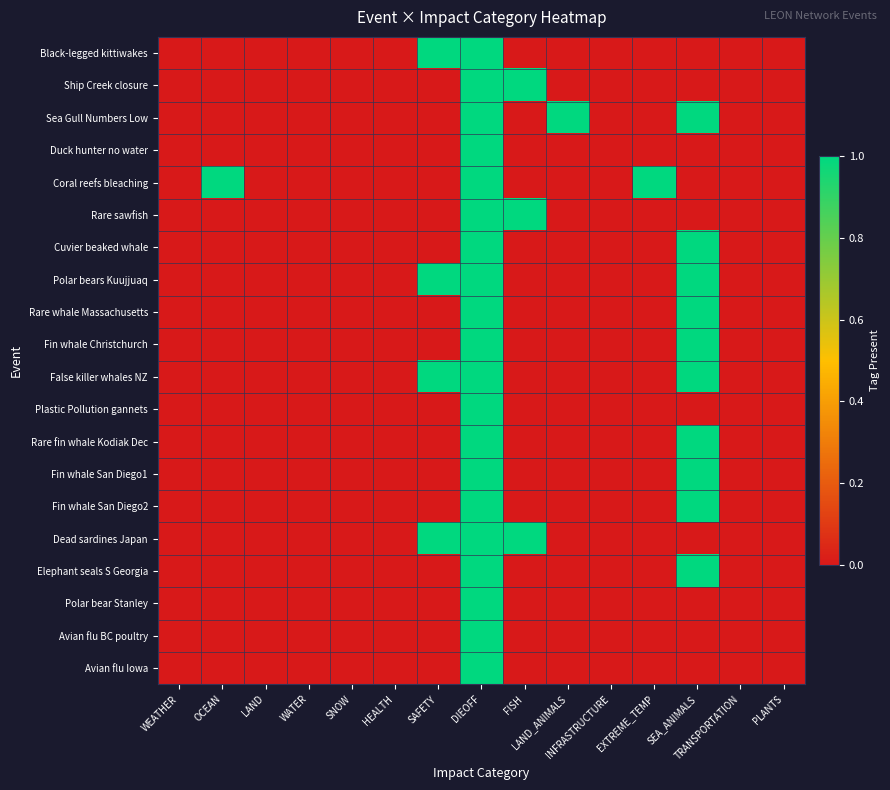

At which category does the chart reach its peak across all series?

SAFETY